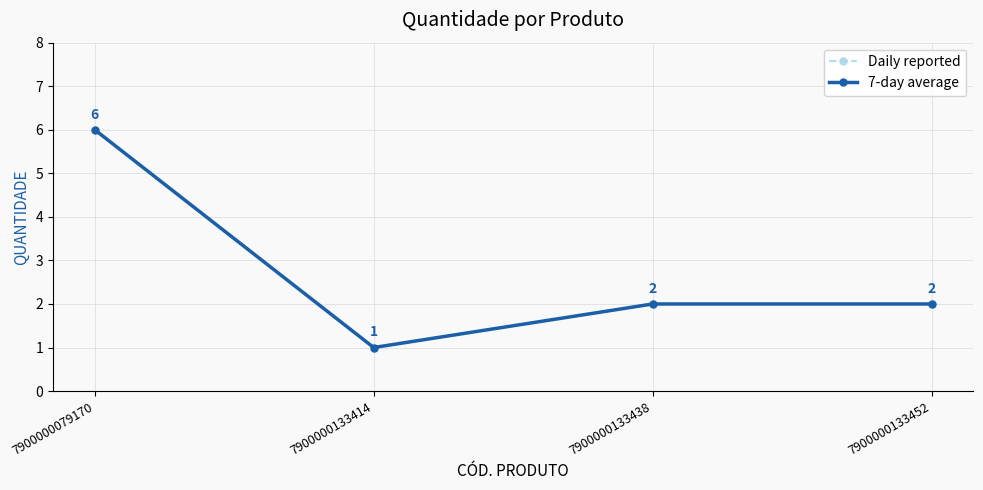

Does the chart have visible grid lines?

Yes